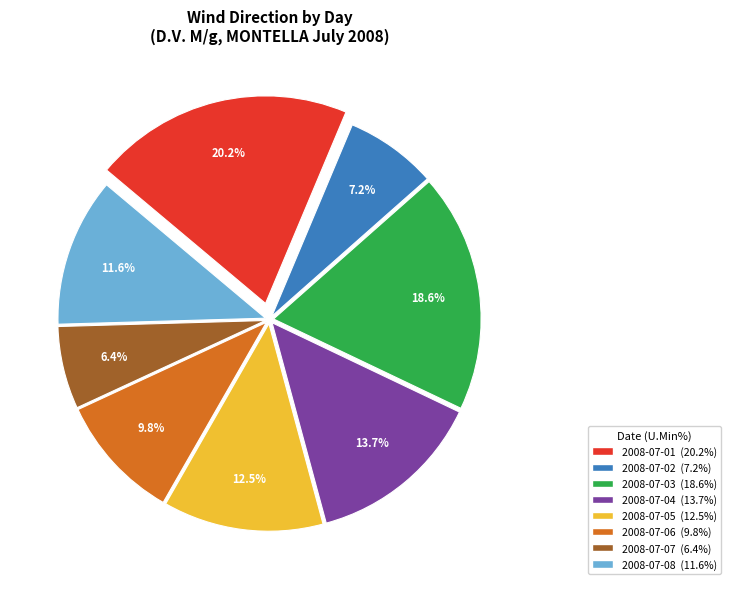

Is there any slice that represents more than half of the pie?

No